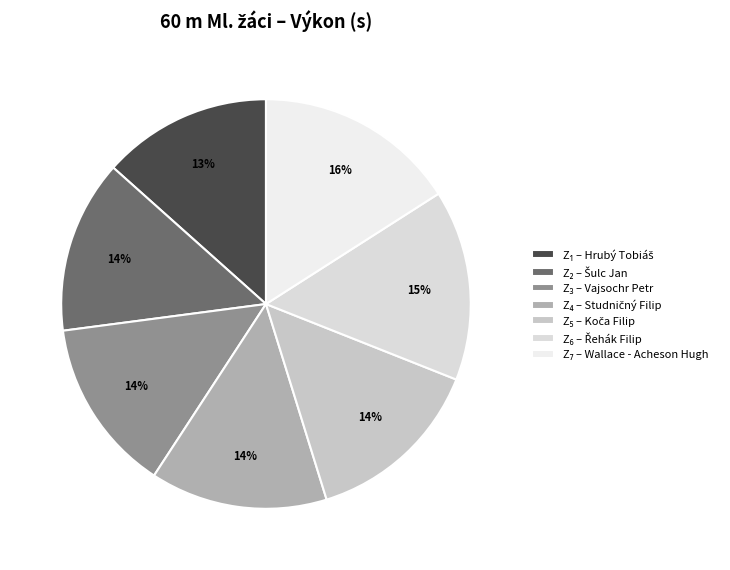

How many slices are in this pie chart?

7